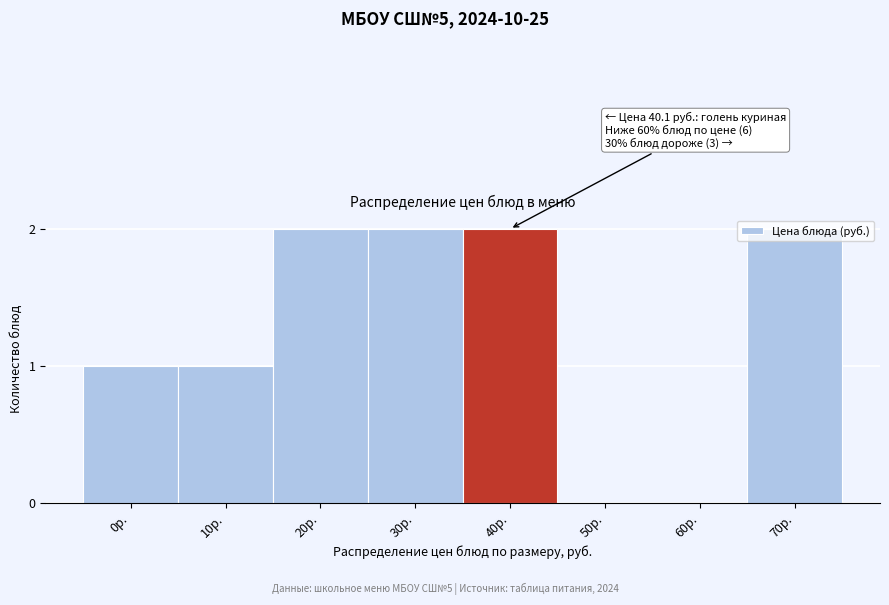

True or false: the data shows 1 at 20р..

False